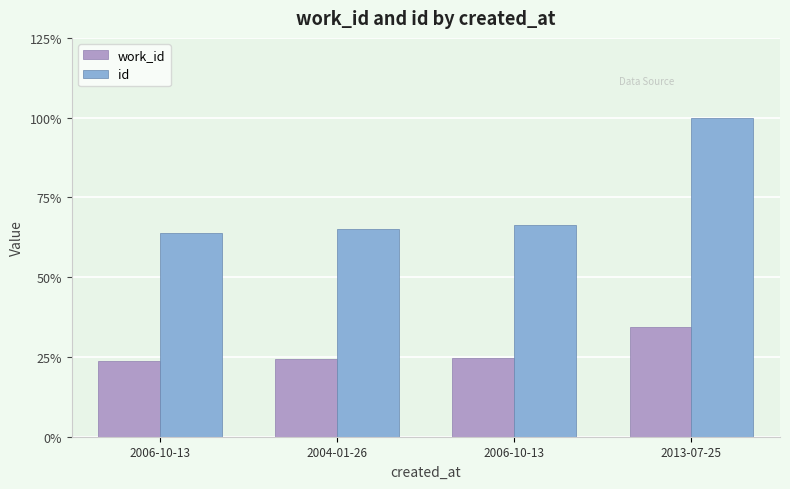

Reading left to right, list all the values displayed in this chart.

work_id: 23.8	24.3	24.8	34.3
id: 64.0	65.1	66.3	100.0